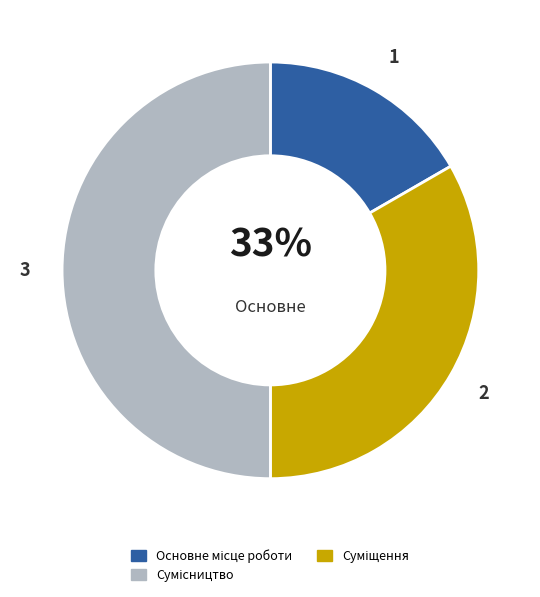

Count the number of slices in the pie.

3